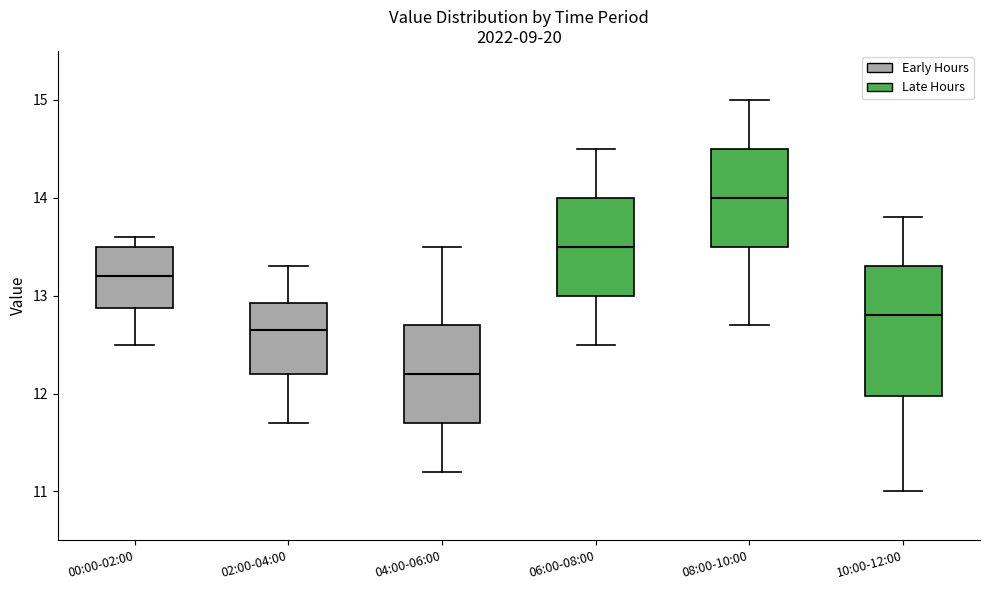

Comparing the boxes themselves (not the whiskers), which one is the tallest?

10:00-12:00